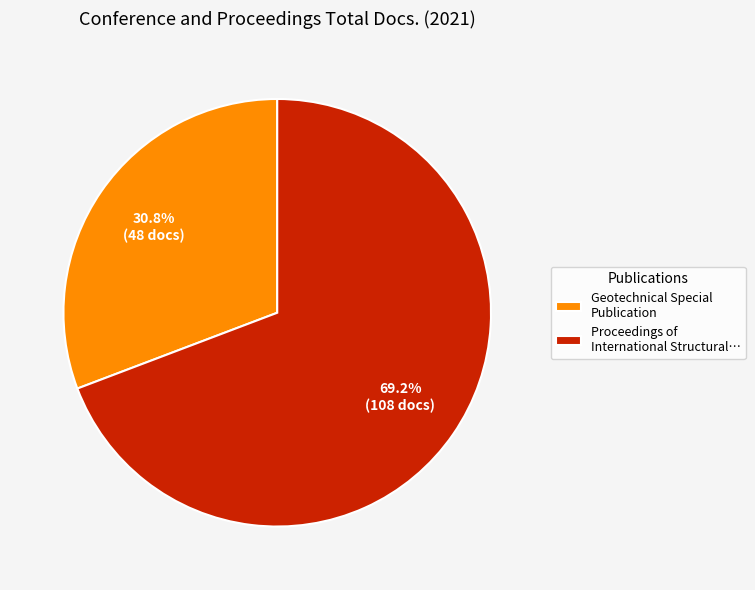

To the nearest percent, what is the average slice percentage?

50%